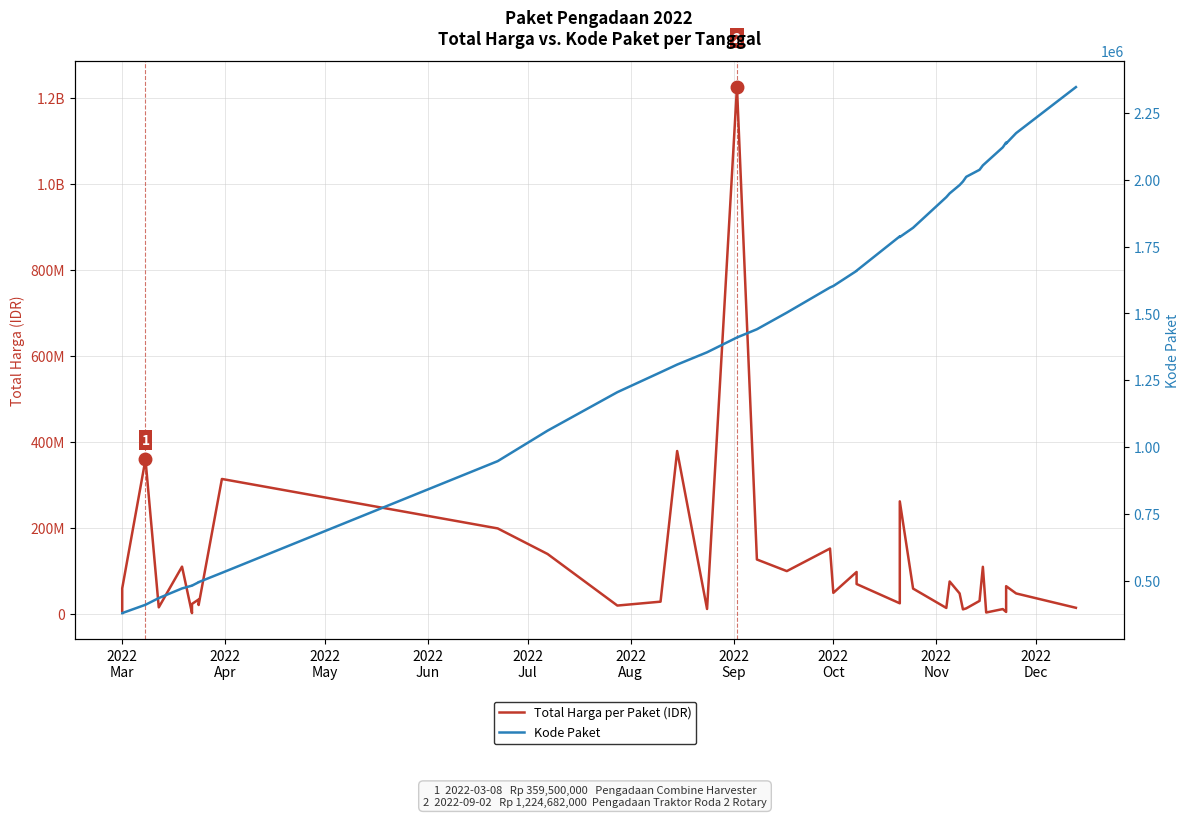

What is the total value across all series at 2022
Oct?

34626631